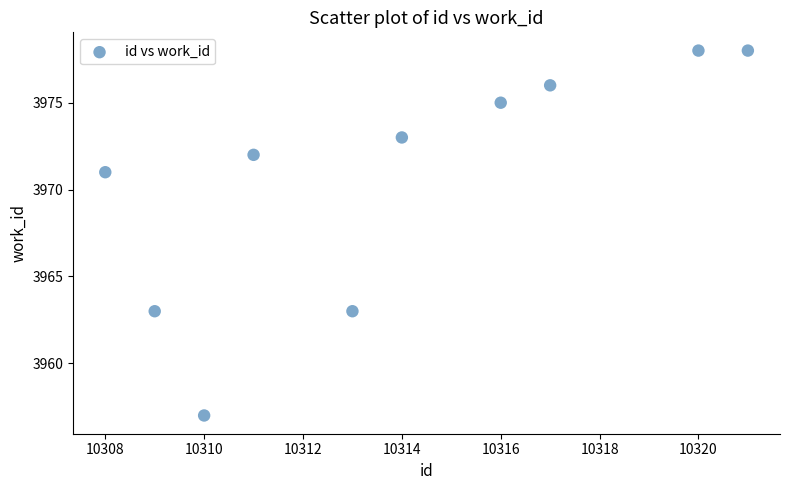

What is the average Y value?

3971